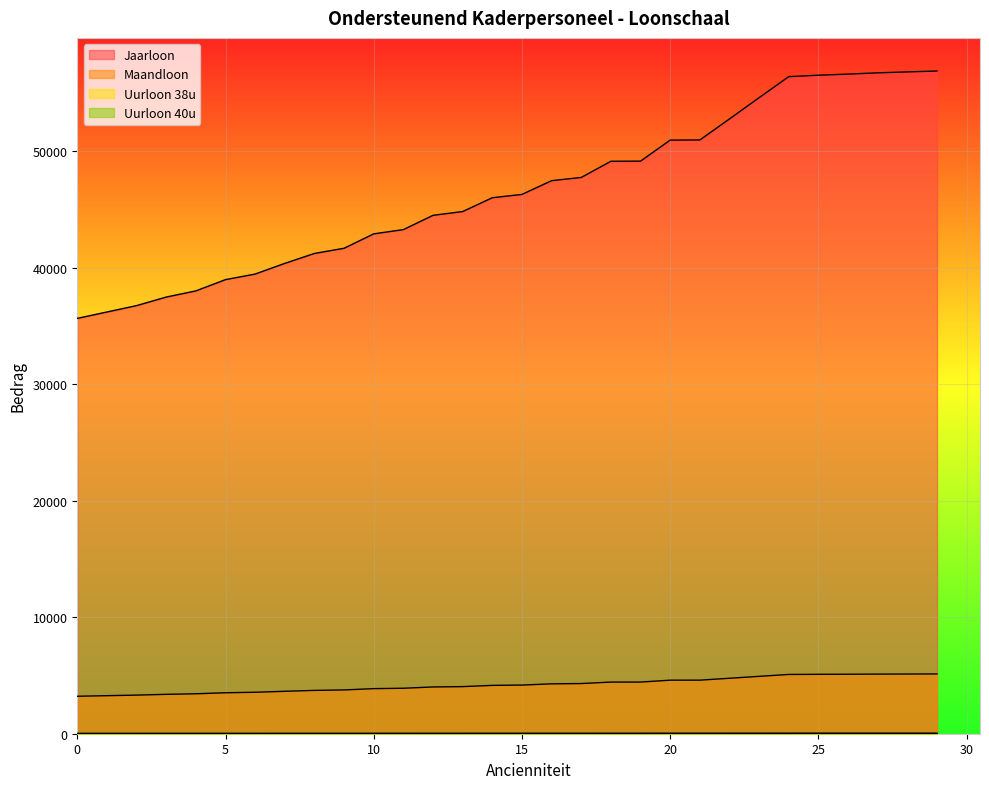

True or false: Jaarloon and Uurloon 38u intersect in this chart.

False